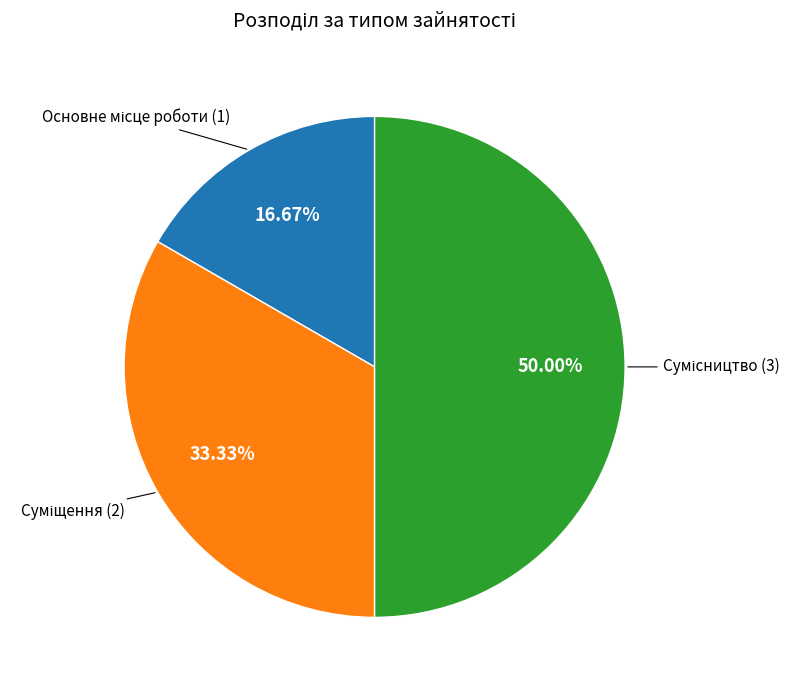

Rank the categories by value from lowest to highest.

Основне місце роботи, Суміщення, Сумісництво